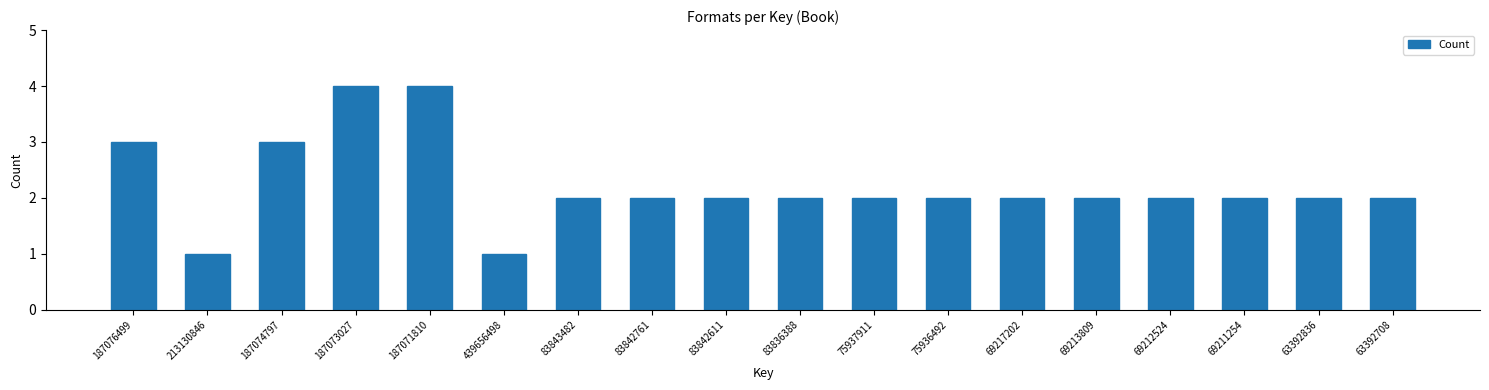

Reading right to left, list all the values displayed in this chart.

2	2	2	2	2	2	2	2	2	2	2	2	1	4	4	3	1	3